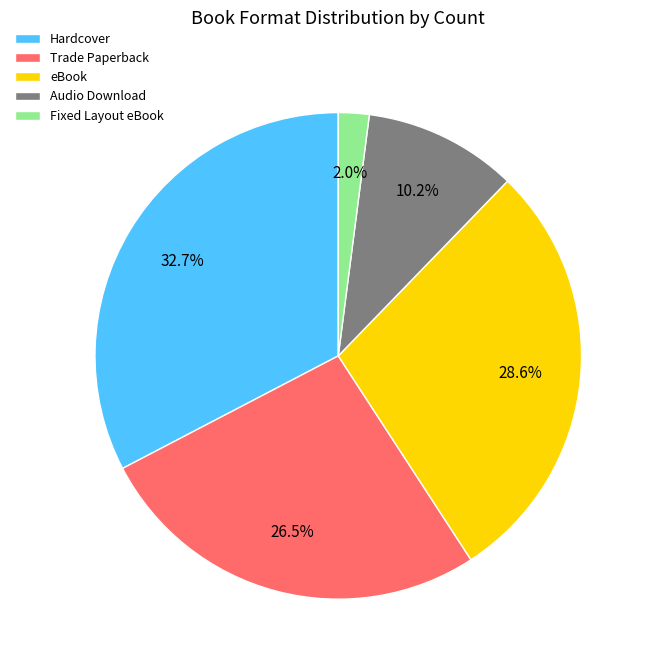

To the nearest percent, what is the combined percentage of Trade Paperback and Hardcover?

59%